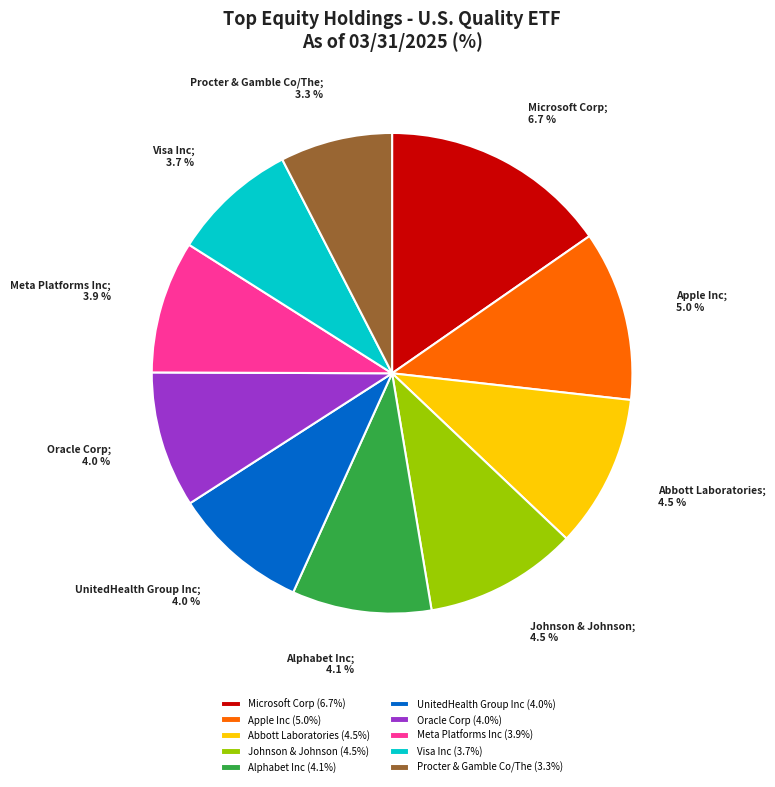

What is the change in value from Microsoft Corp to Abbott Laboratories?

-2.2